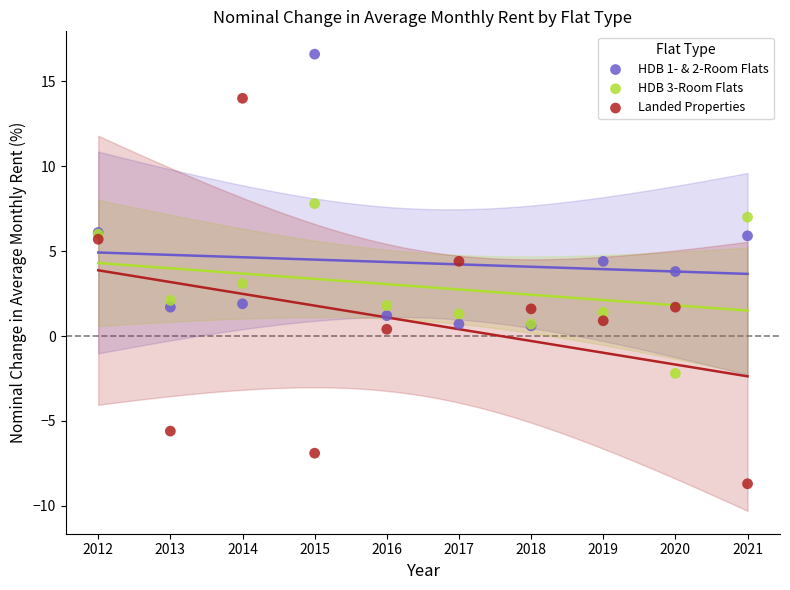

Which series has the largest Y range (max minus min)?

Landed Properties